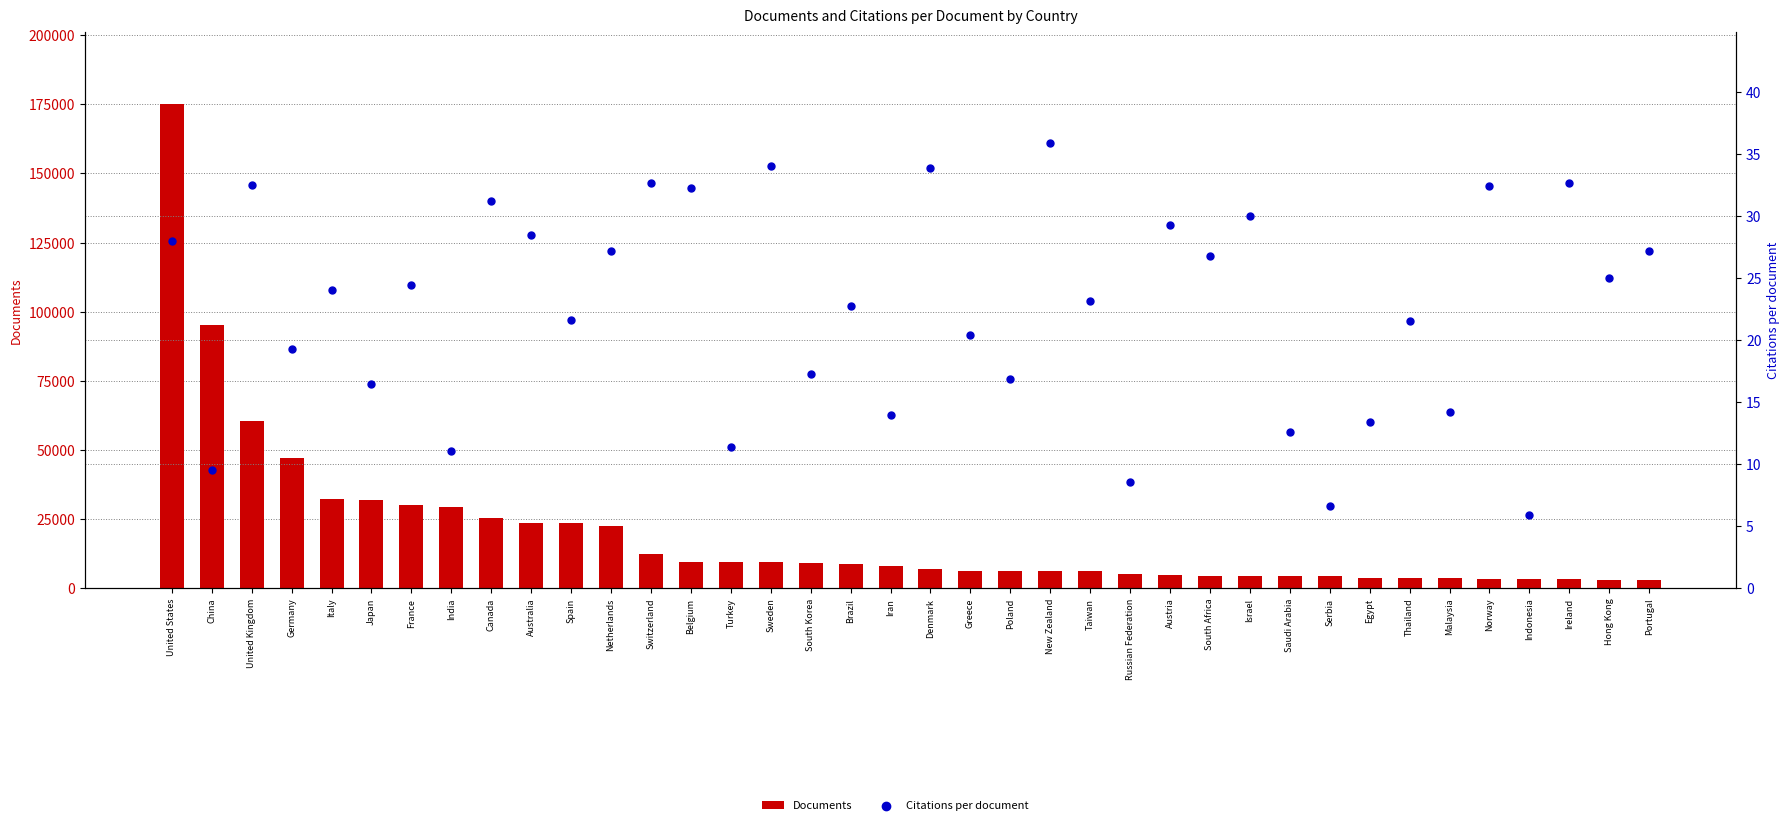

Which series has the widest spread of Y values?

Documents